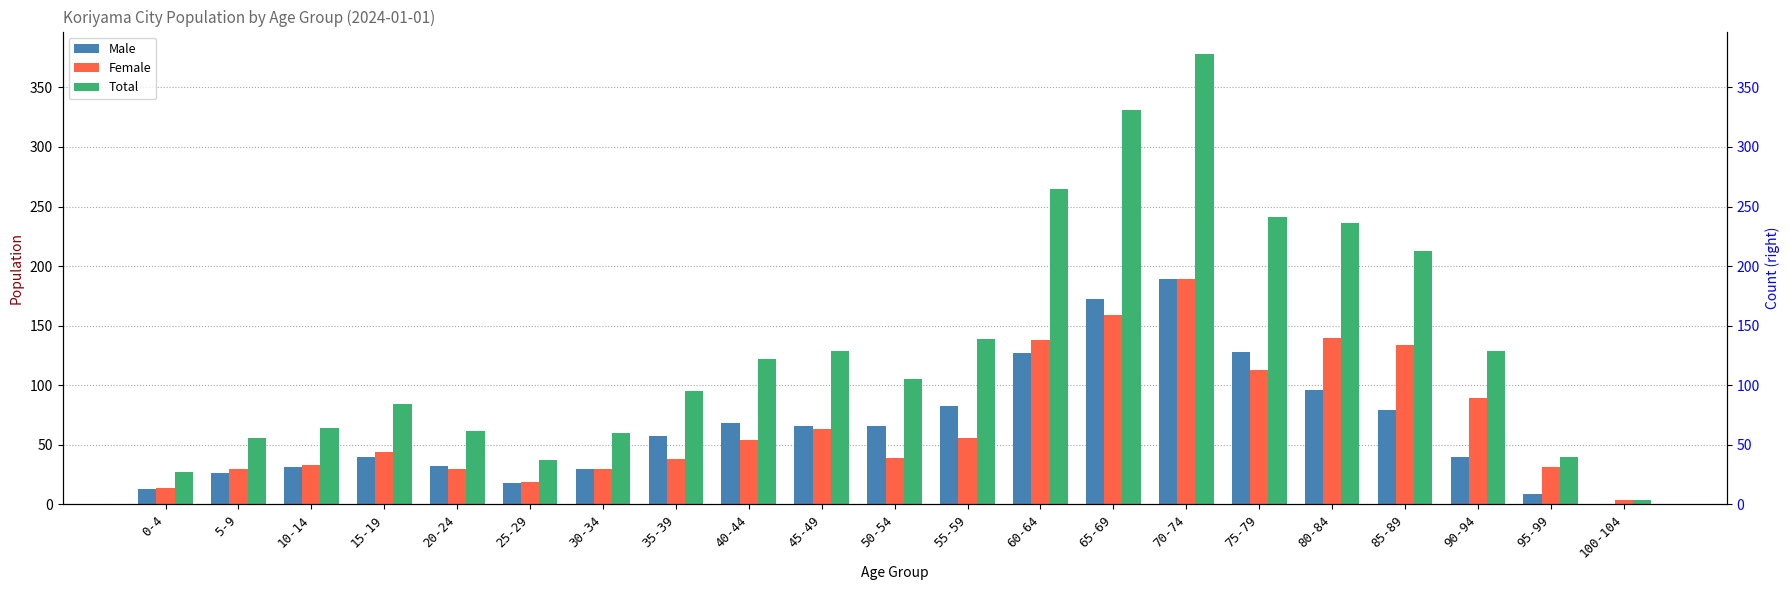

How many values in the Total series are below 105?

10